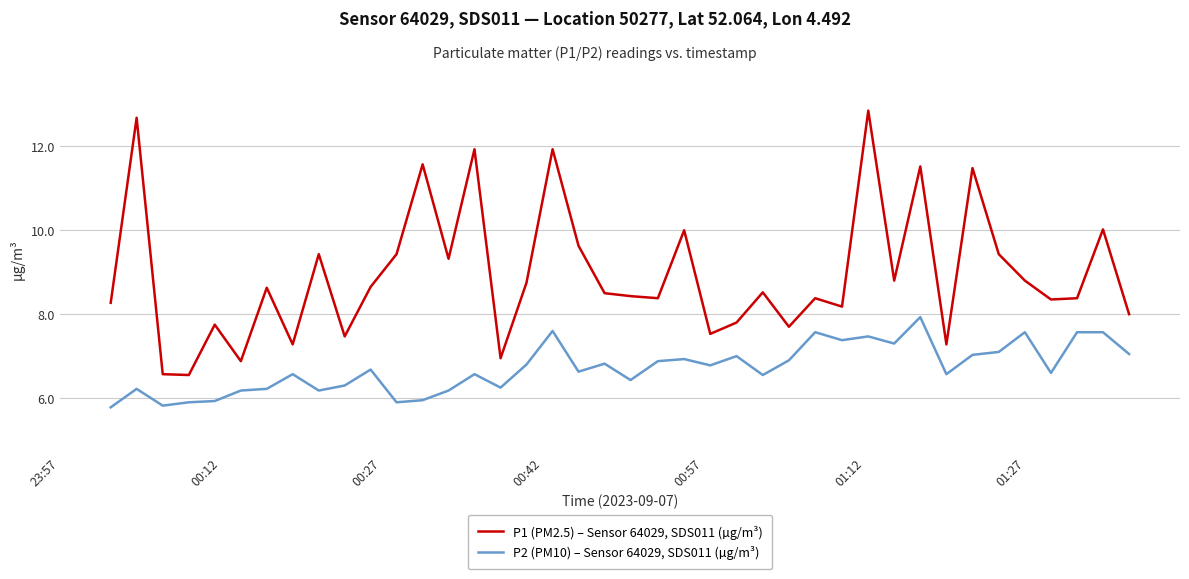

In P1 (PM2.5) – Sensor 64029, SDS011 (µg/m³), how many points are higher than both neighbors (excluding endpoints)?

14